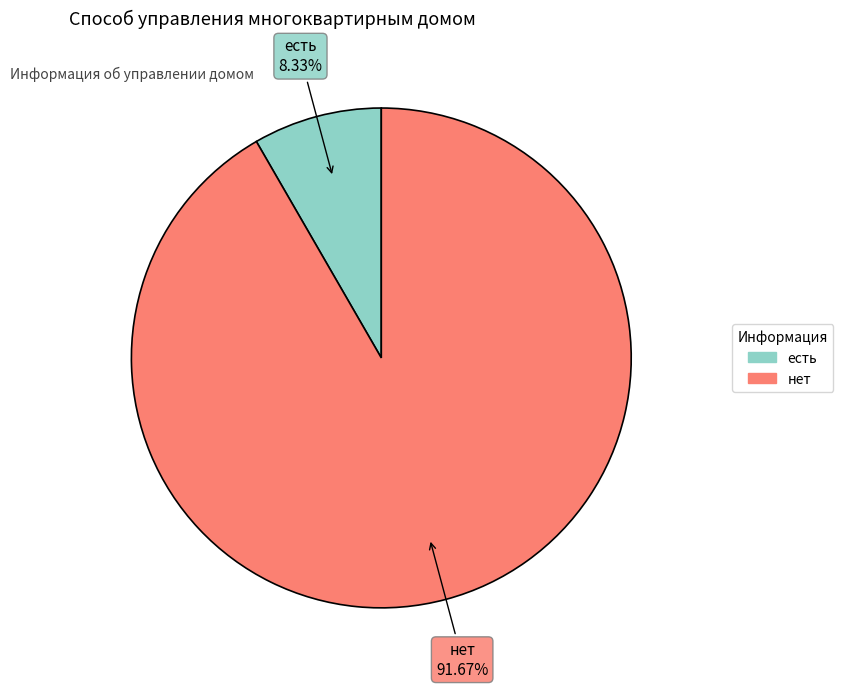

Which slice represents more than half of the pie?

нет